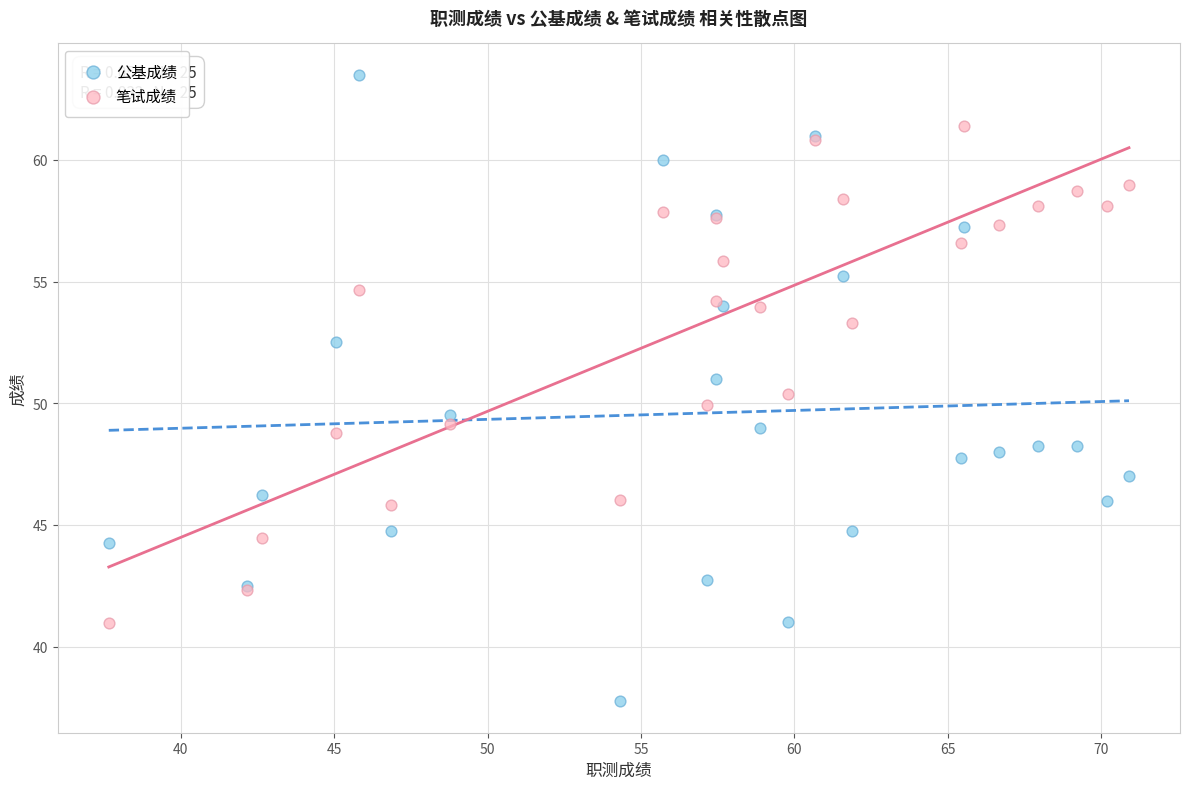

Which series reaches the minimum Y coordinate?

公基成绩